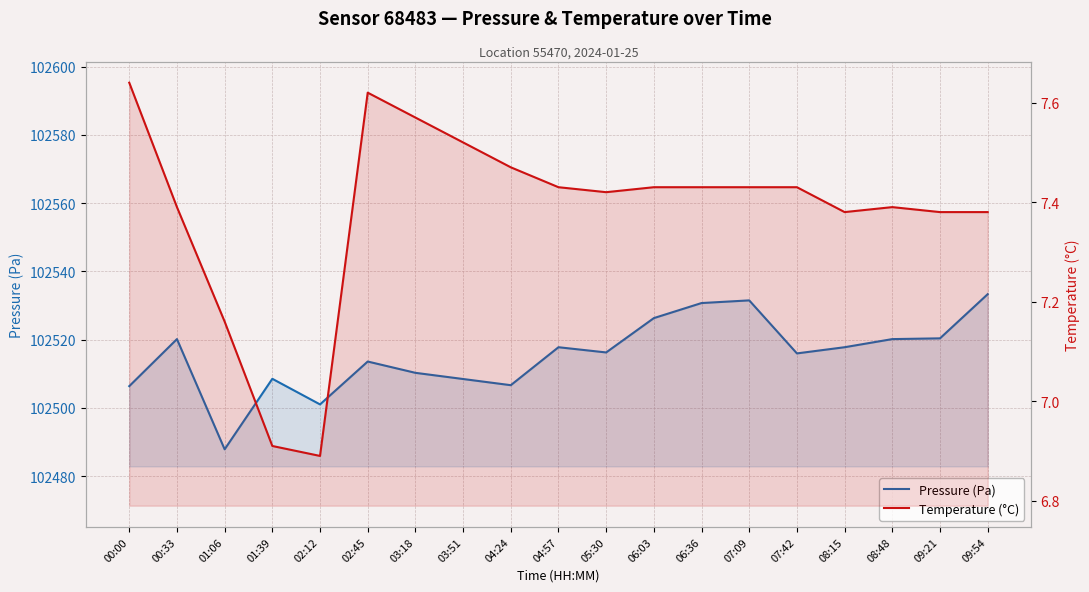

At which category is the sum across all series the highest?

09:54